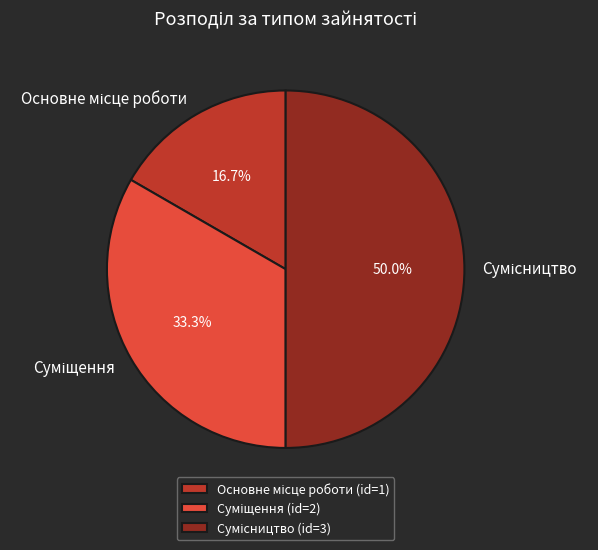

Does Основне місце роботи represent more than half of the total?

No